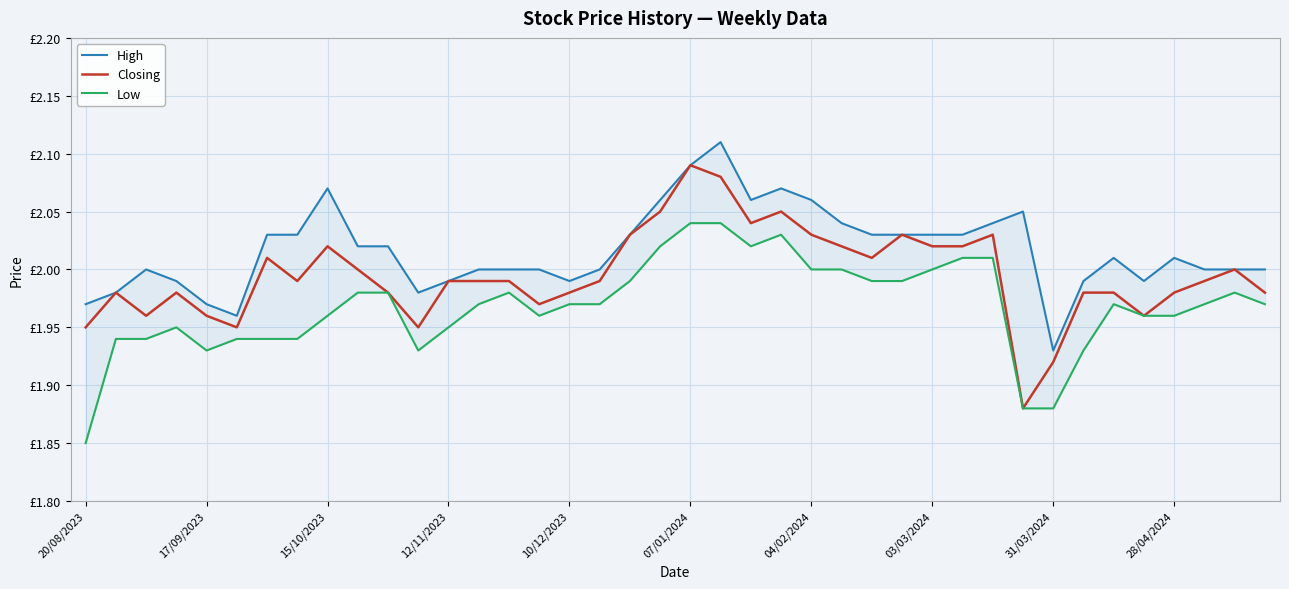

What is the maximum value for Low?

2.0